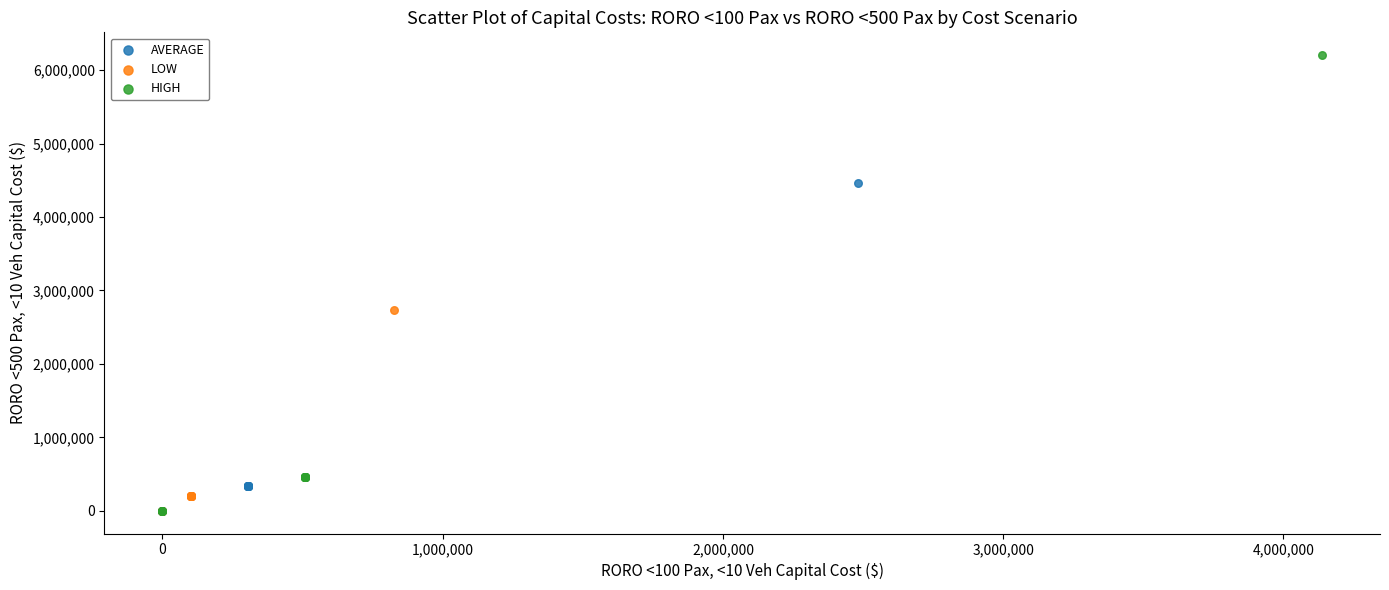

Which series has the widest spread of Y values?

HIGH